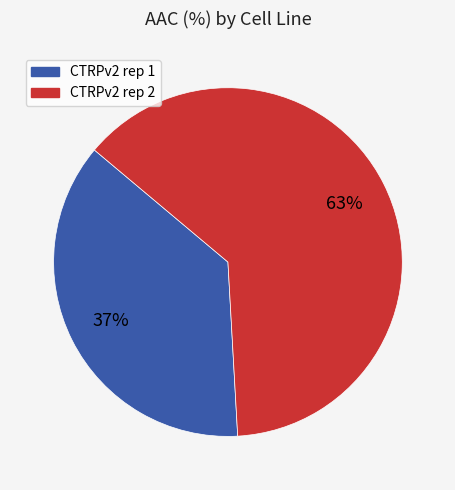

Which slice is the largest?

CTRPv2 rep 2